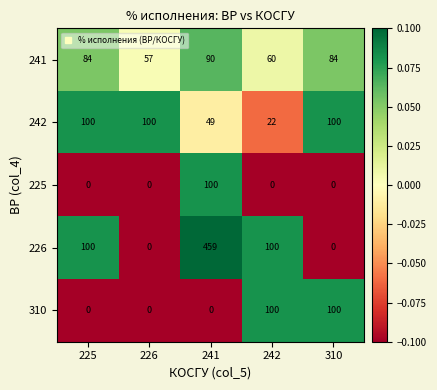

How many 310 values are between 0 and 100?

5